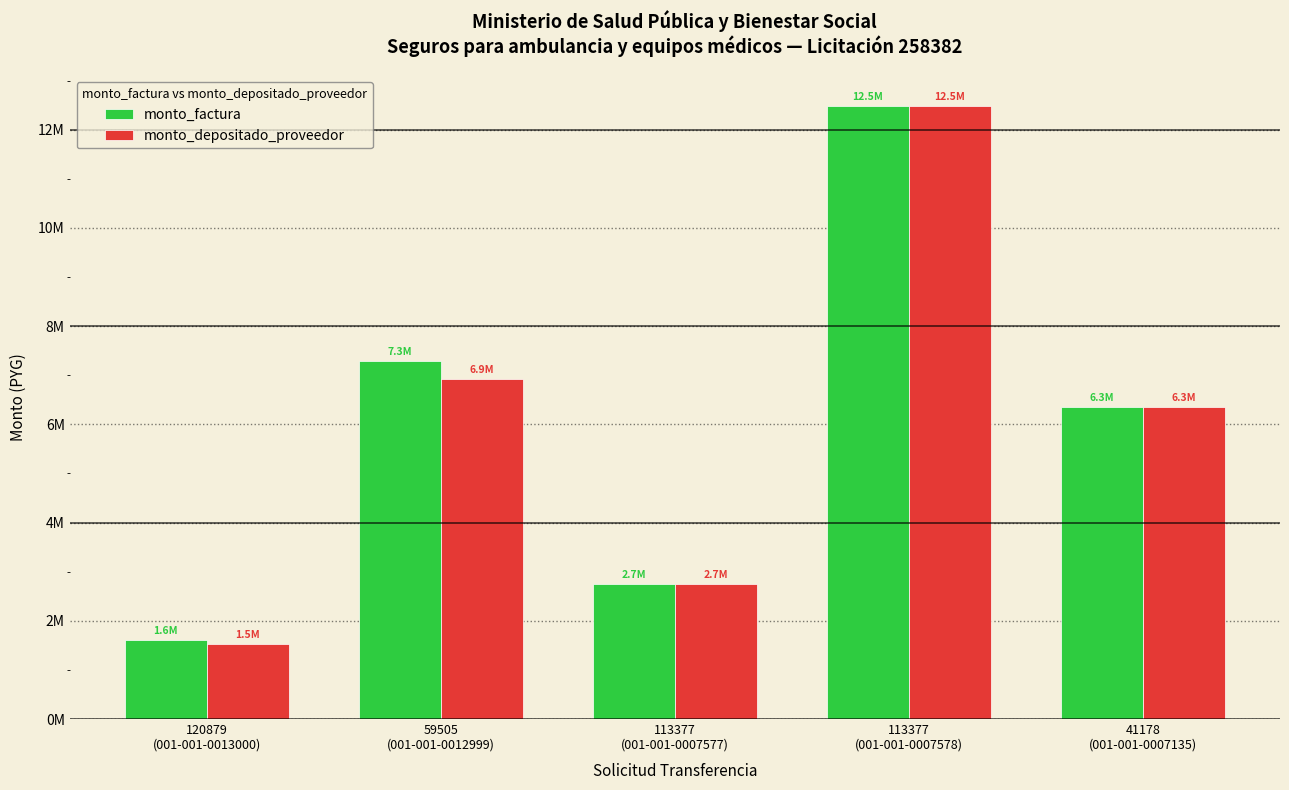

At which category is the sum across all series the highest?

113377
(001-001-0007578)